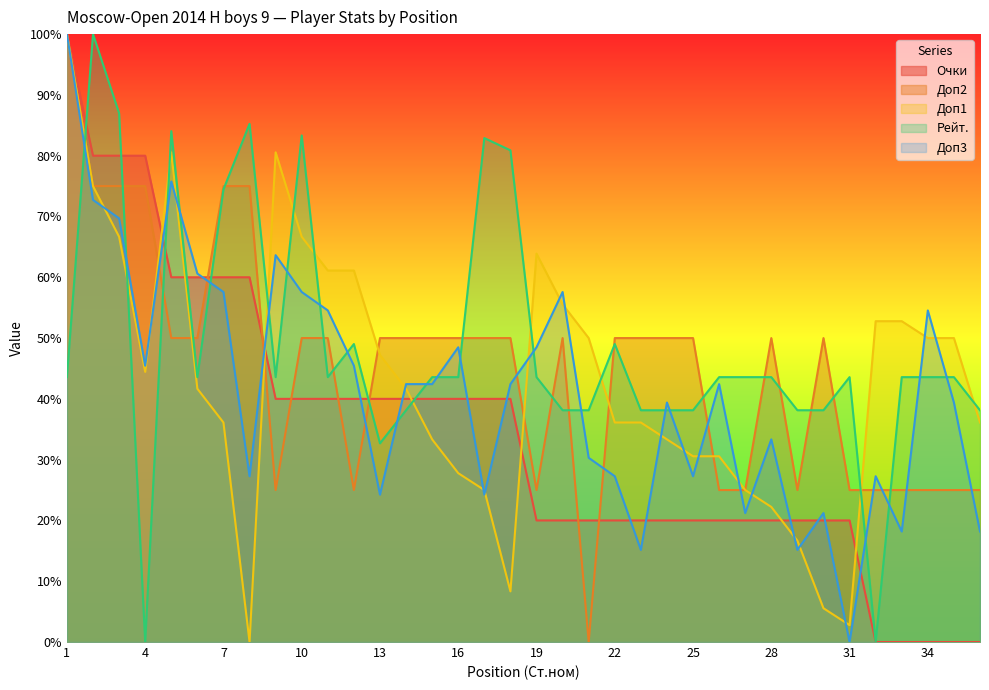

At which category is the sum across all series the highest?

1